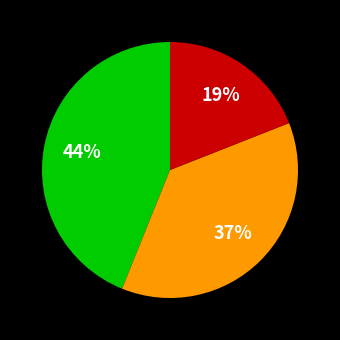

Does any single category account for the majority?

No